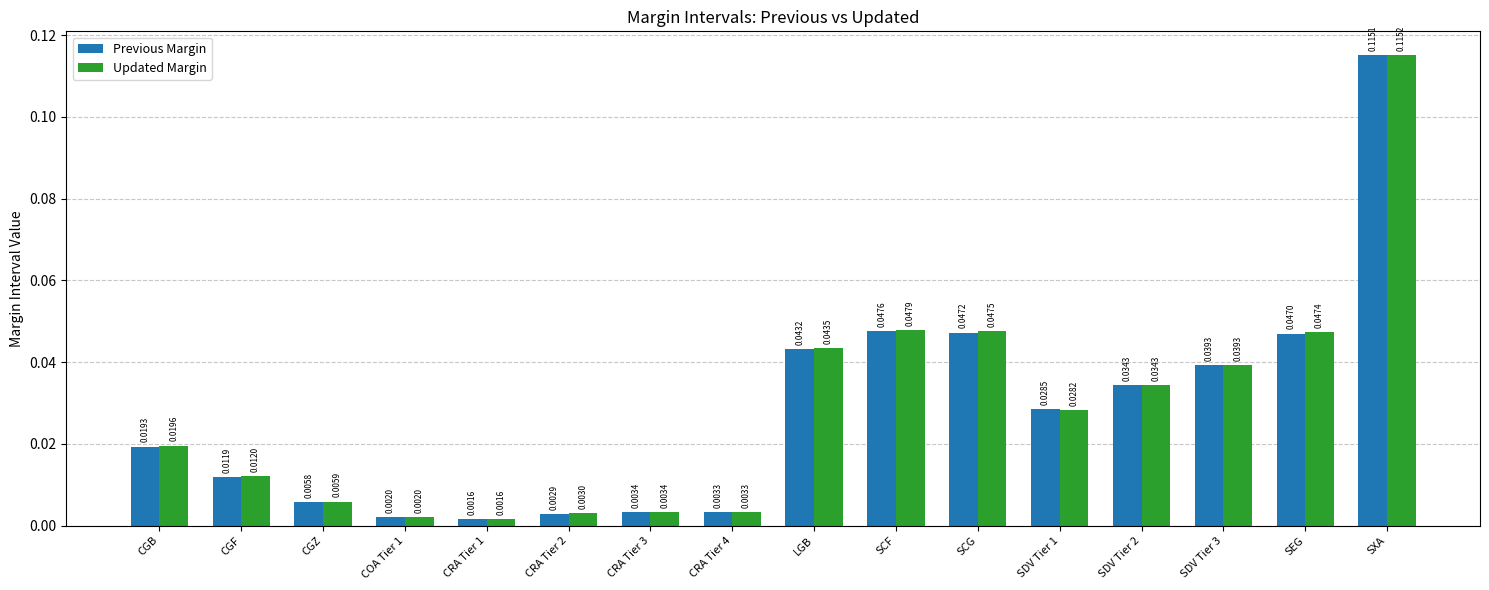

How many bars are there in each group?

2